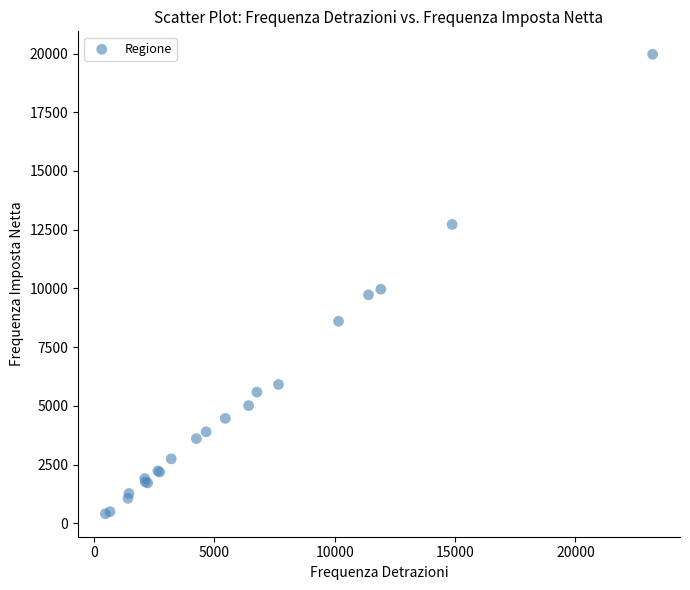

What Y value in the scatter plot is closest to 10189?

9969